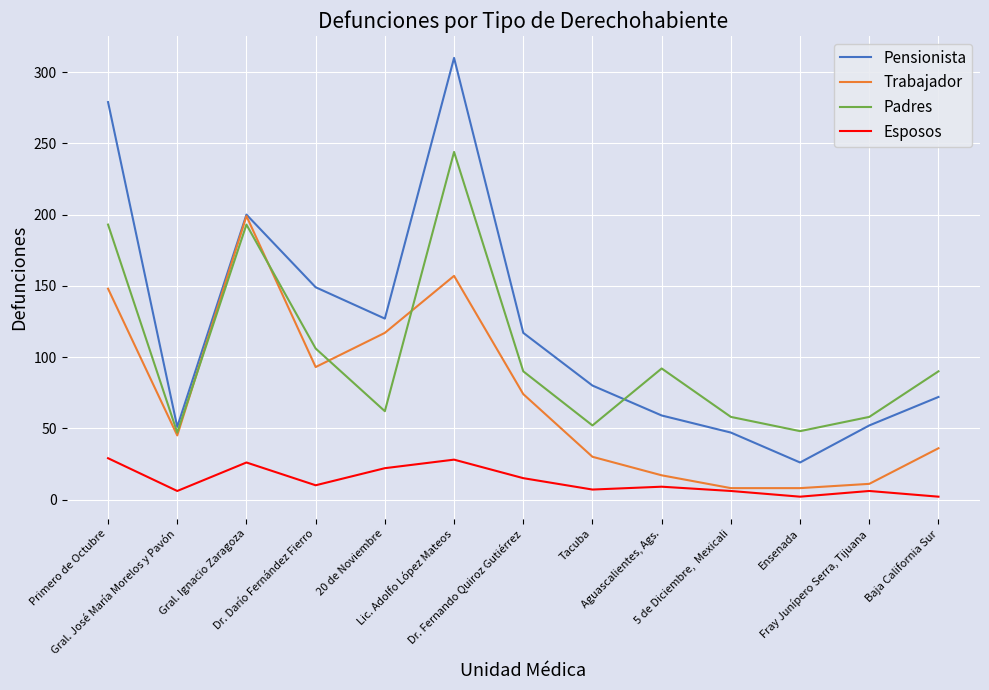

List the series in order of their peak value, lowest first.

Esposos, Trabajador, Padres, Pensionista